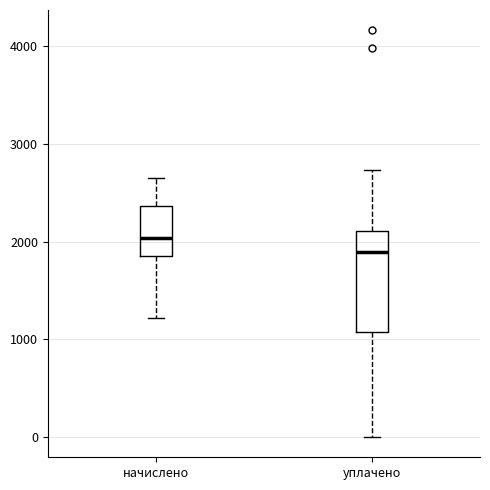

Which box has the highest median line?

начислено